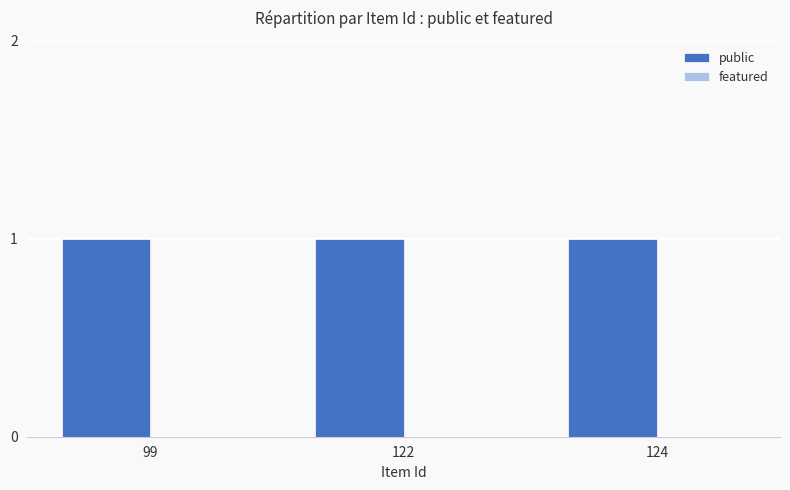

How many groups of bars are there?

3